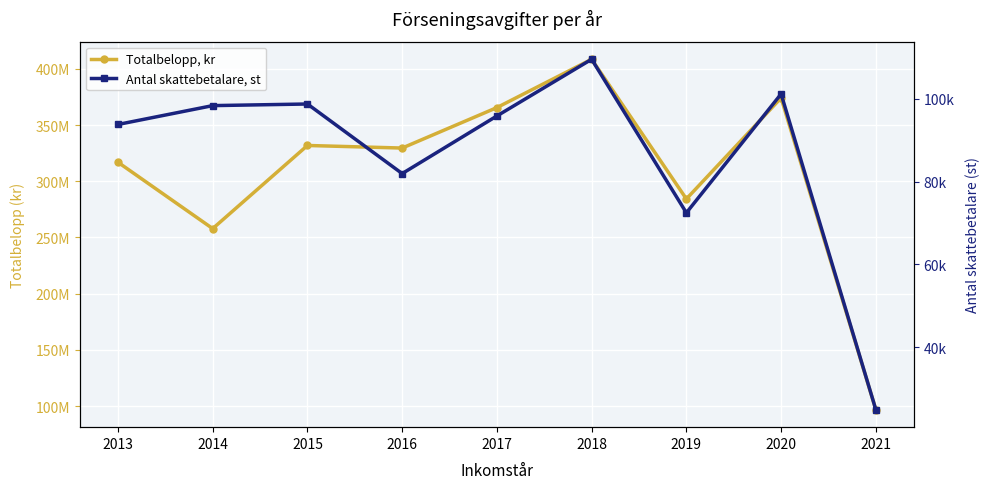

What is the difference between the maximum and minimum values in the Antal skattebetalare, st series?

84560